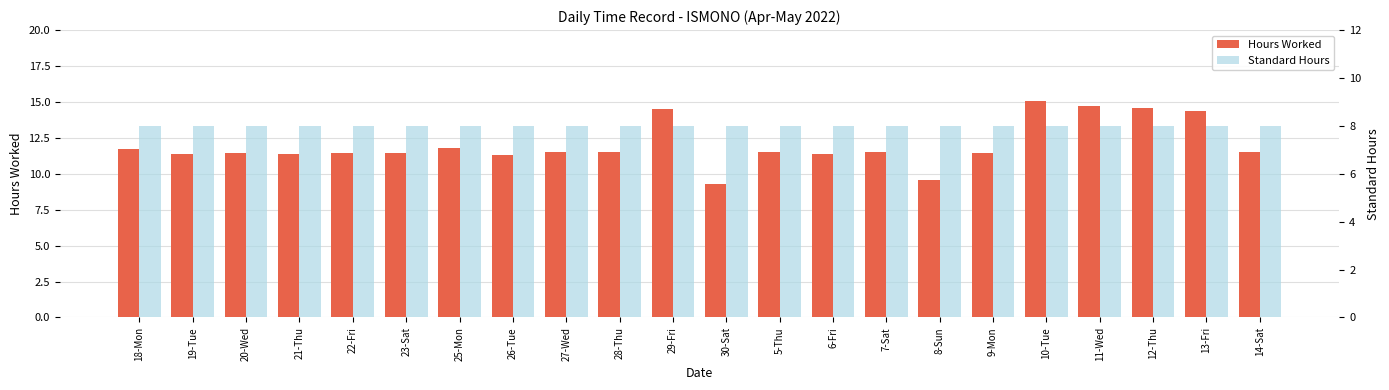

What is the difference between the maximum and minimum values in the Hours Worked series?

5.8